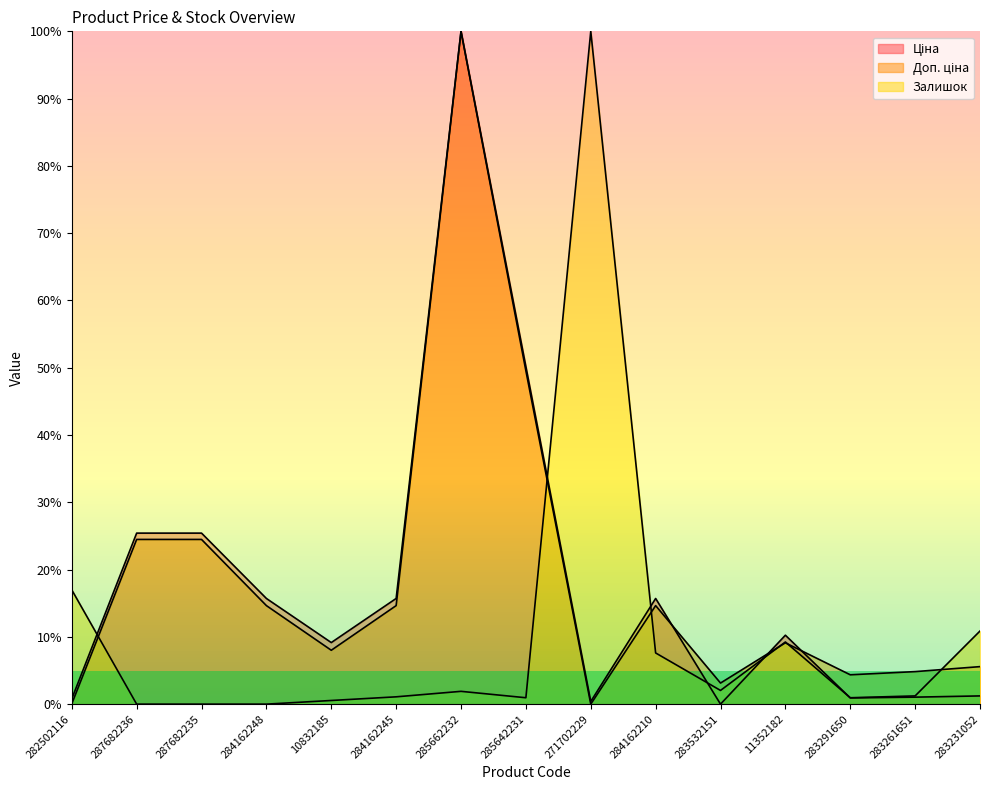

What is the sum of the Доп. ціна values at 10832185 and 284162248?

22.7